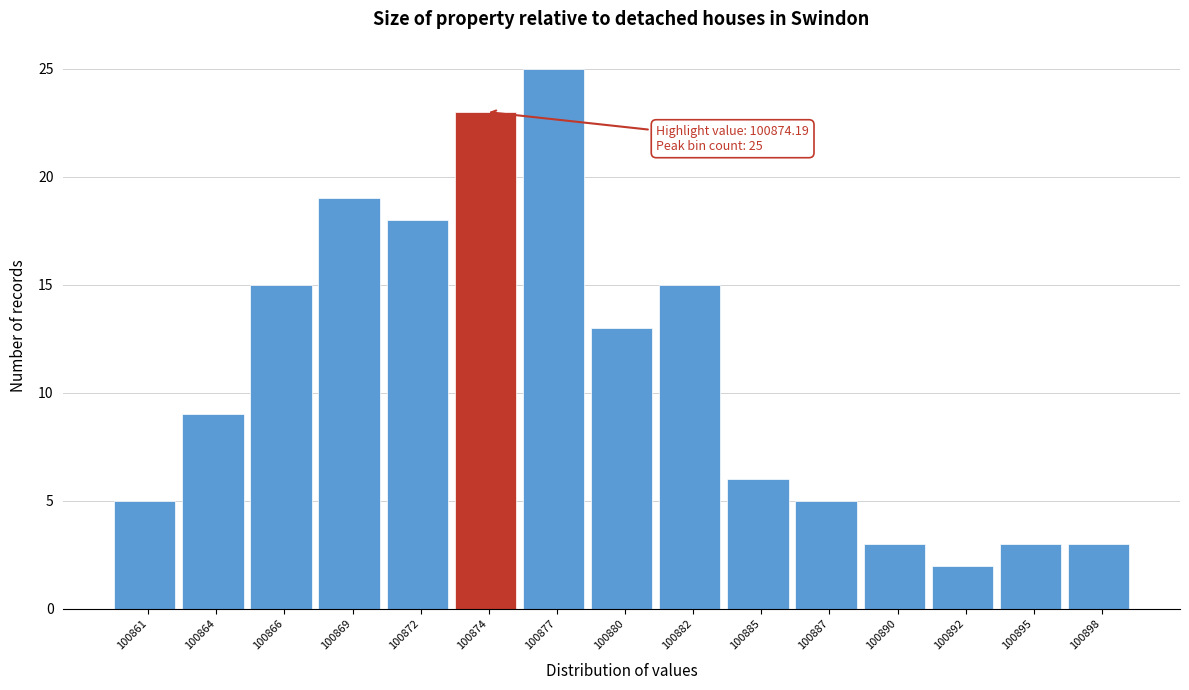

Reading right to left, list all the values displayed in this chart.

3	3	2	3	5	6	15	13	25	23	18	19	15	9	5